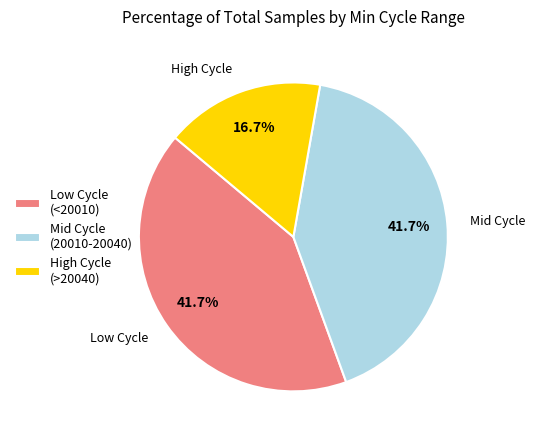

Is High Cycle (>20040) the majority of the pie?

No